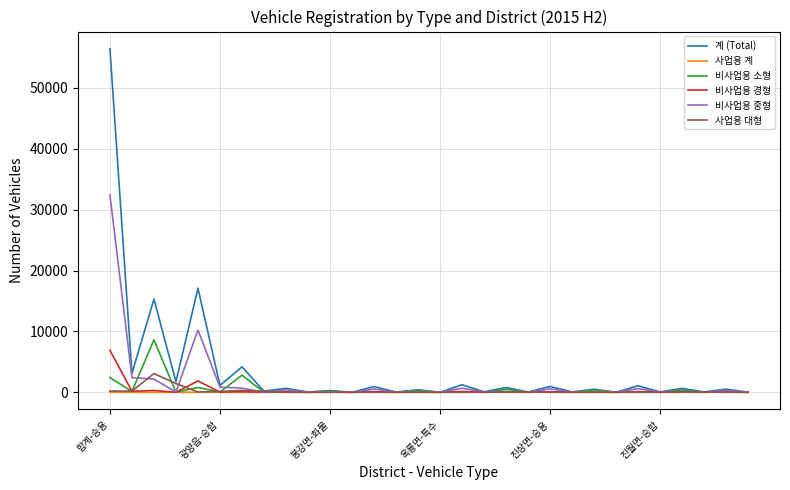

Which series has the largest total across all categories?

계 (Total)